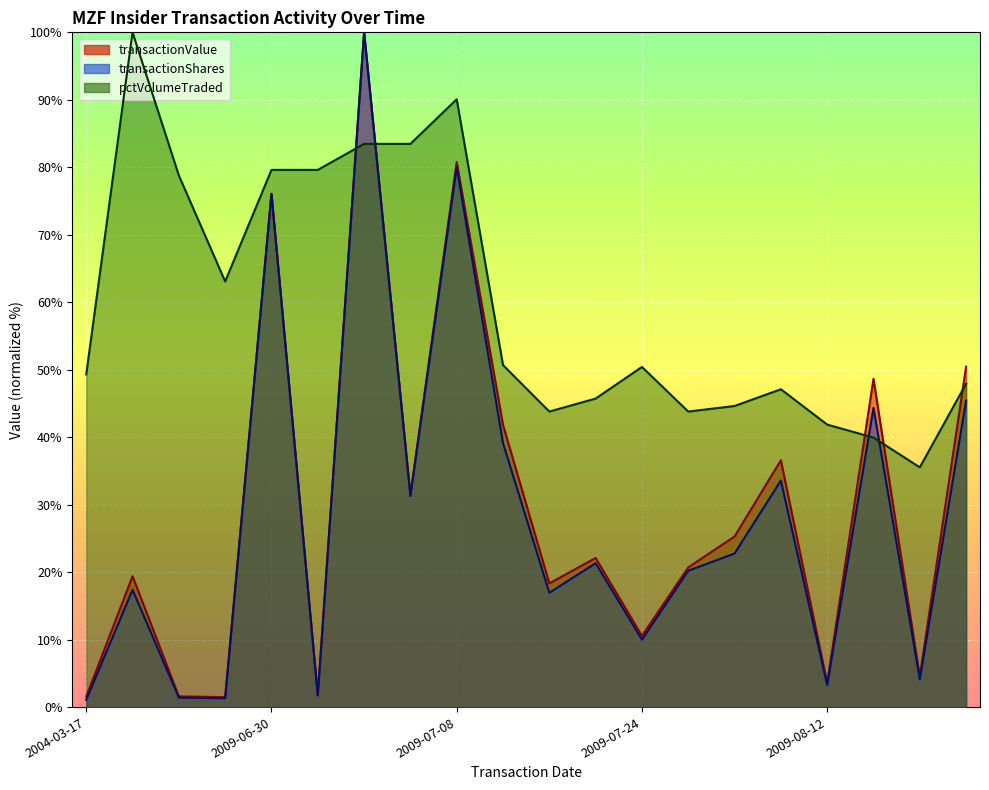

What is the total value across all series at 2009-07-02?

283.5